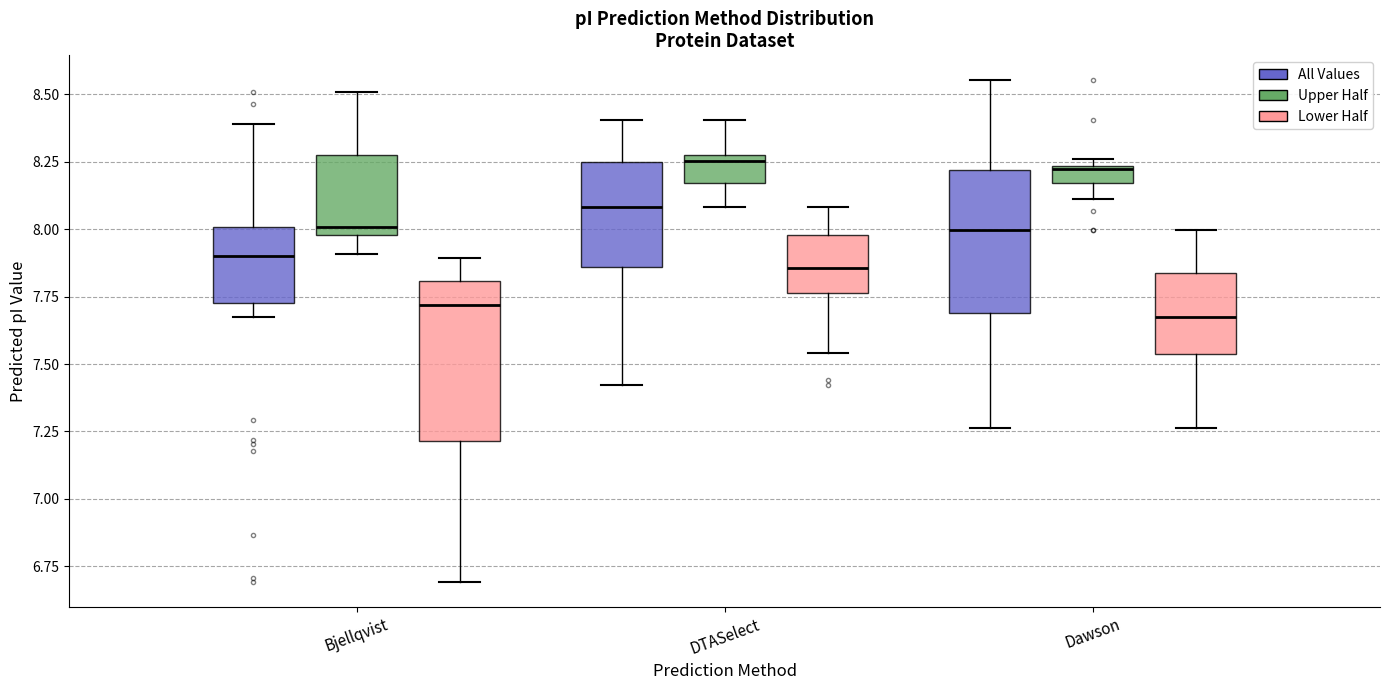

Where is the lower edge of the box for Dawson (Lower Half) on the y-axis? The values are not printed on the chart, so give them approximately, as read against the axis.

7.55